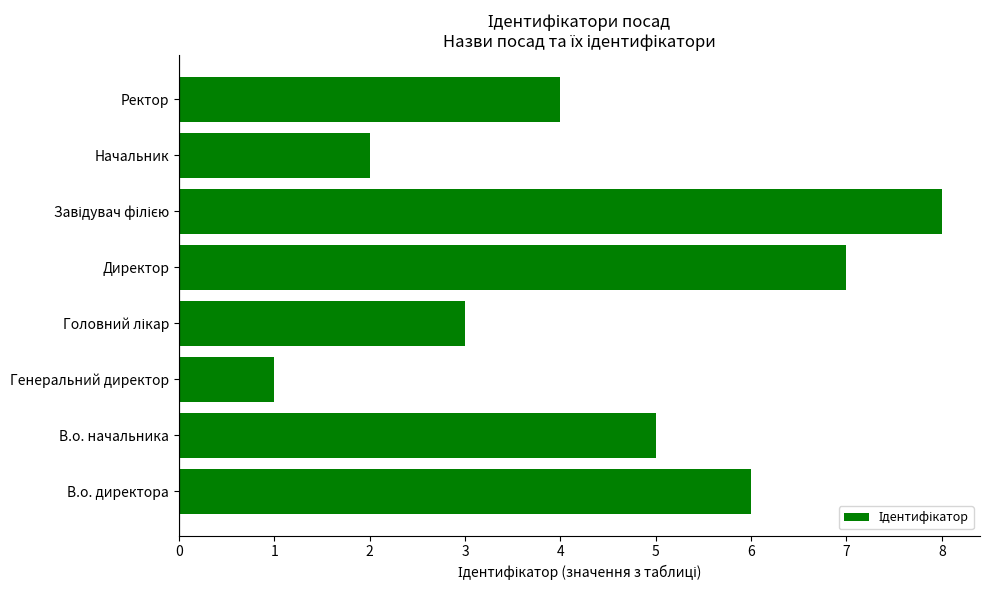

What is the difference between the second highest and minimum values?

6